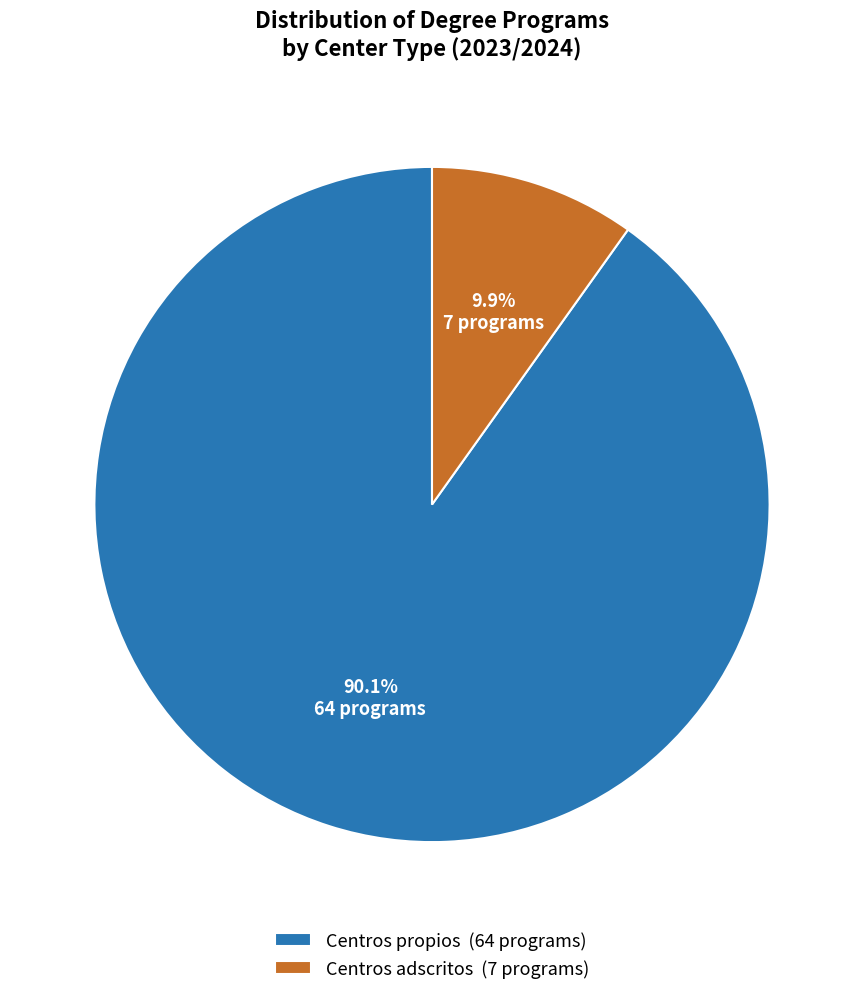

Combined, what portion of the pie is Centros adscritos and Centros propios?

100.0%